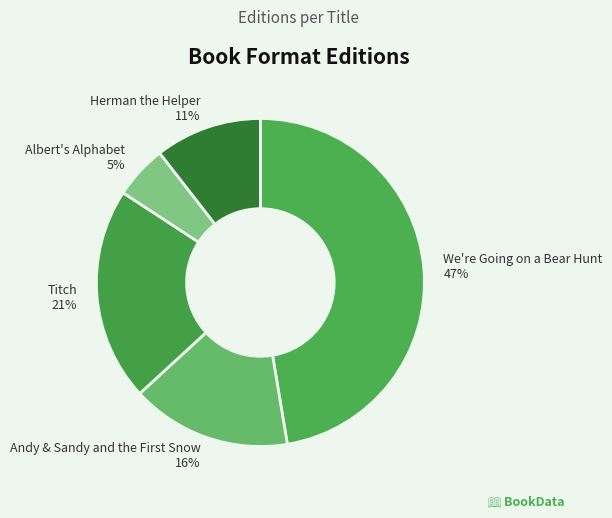

Is the sum of We're Going on a Bear Hunt and Titch greater than half?

Yes